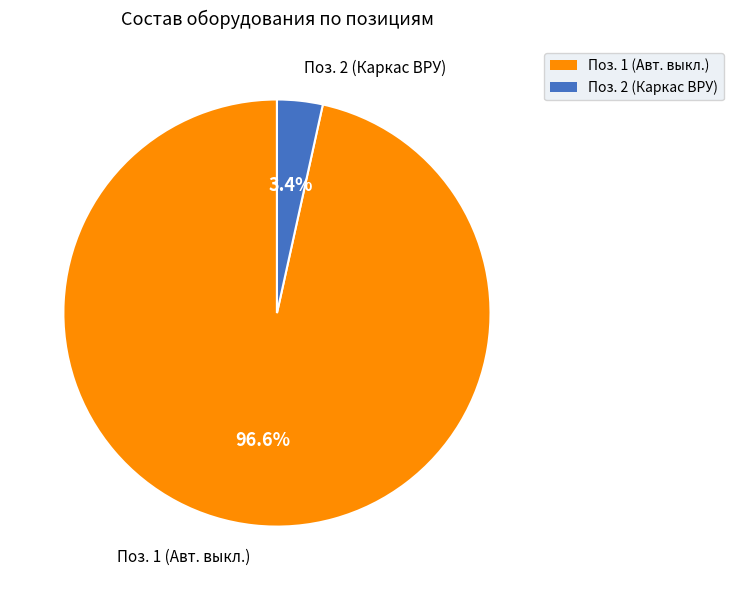

Is there any slice that represents more than half of the pie?

Yes